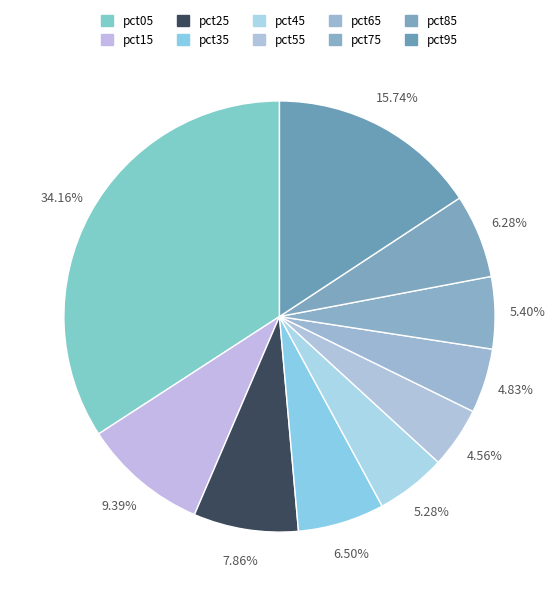

To the nearest percent, what portion does pct55 represent?

5%